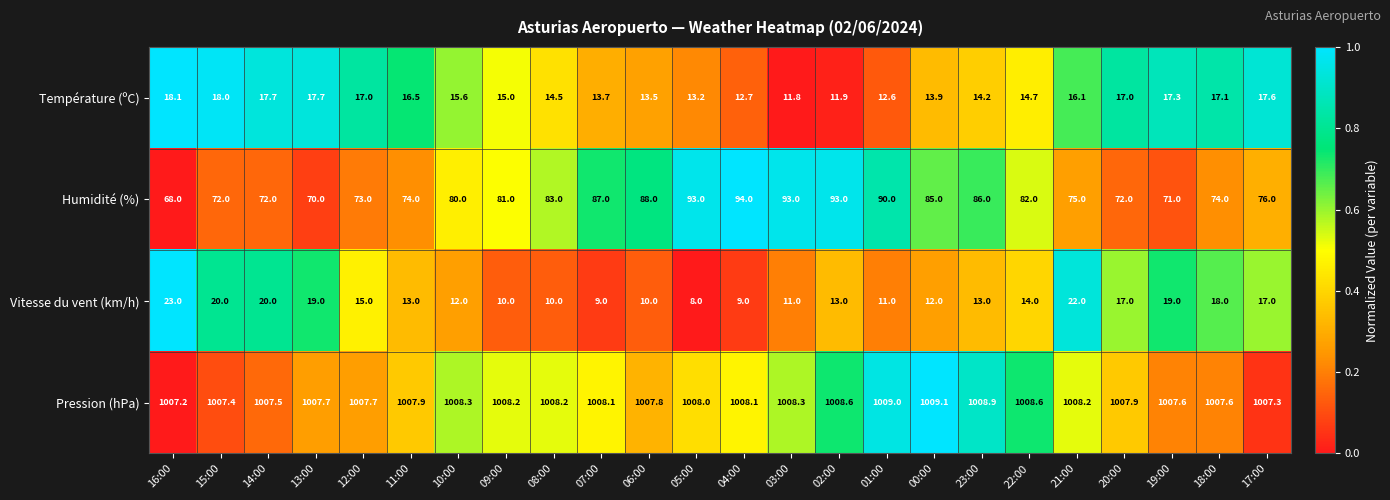

At which label is Vitesse du vent (km/h) closest to 15?

12:00